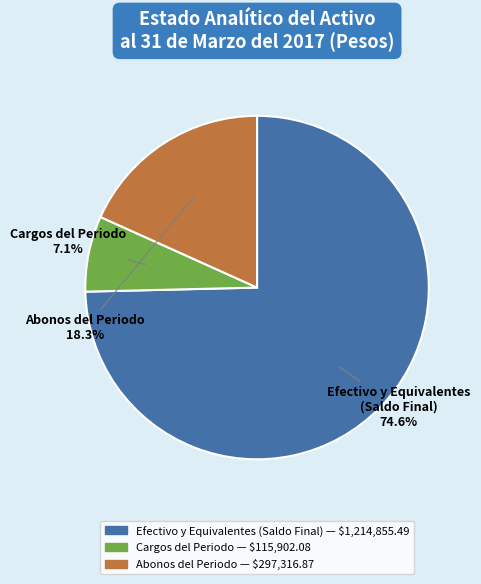

How many segments does this pie chart have?

3